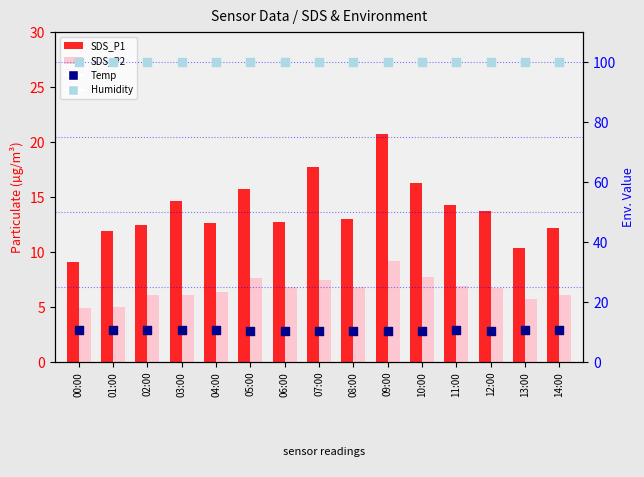

Which series contains the highest Y value?

Humidity